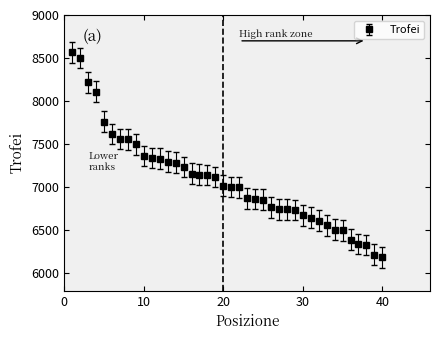

What is the difference between the maximum and minimum values?

2377